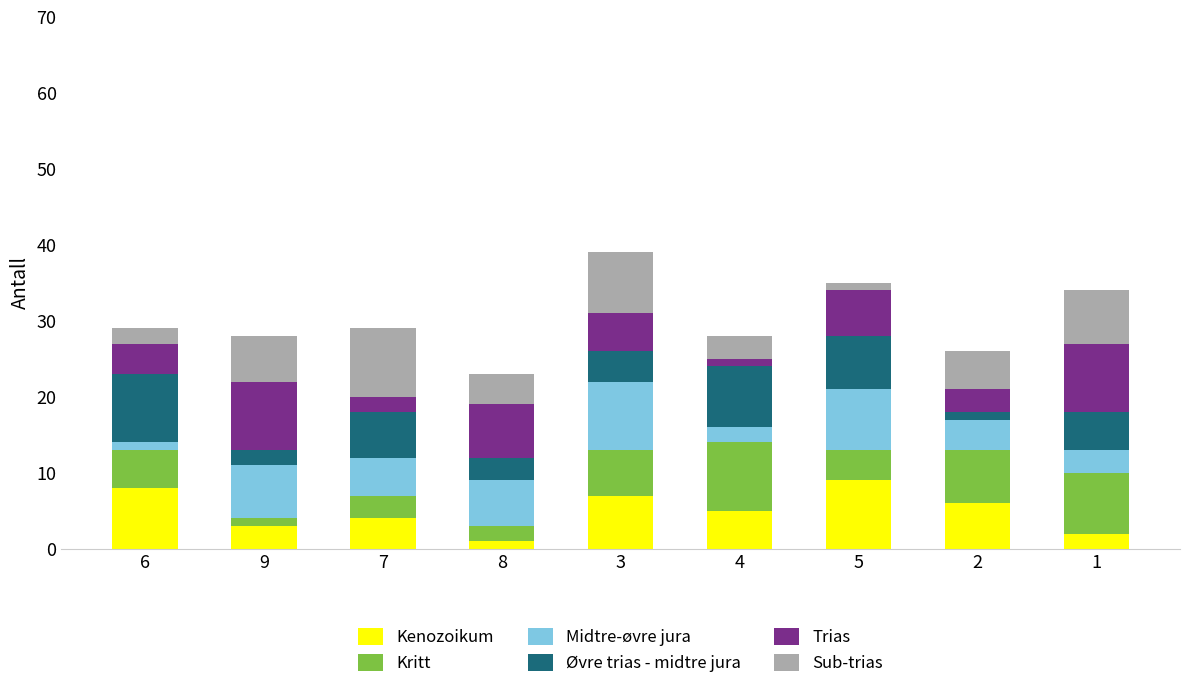

Is it true that Kenozoikum equals 9 at 5?

True